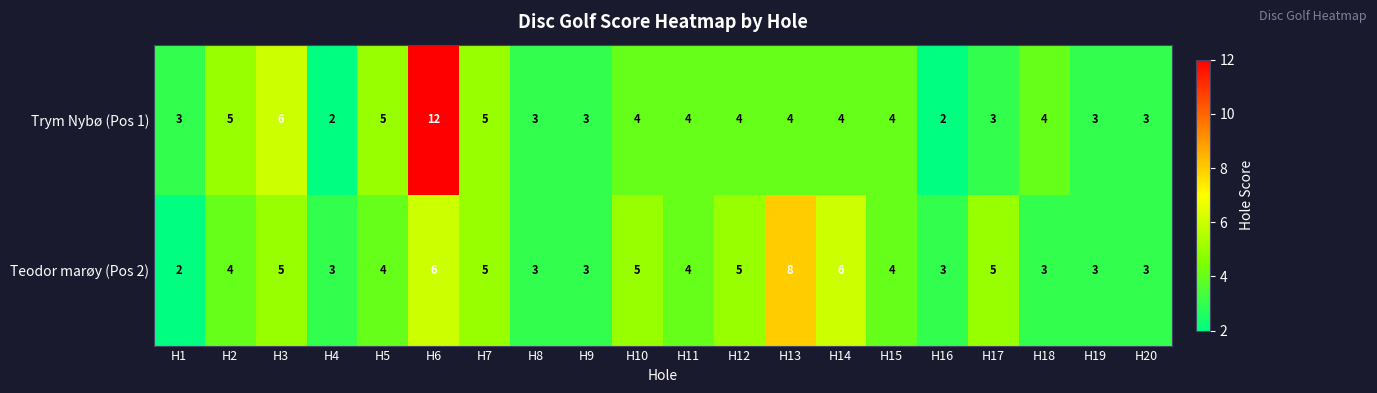

List the series in order of their peak value, lowest first.

Teodor marøy (Pos 2), Trym Nybø (Pos 1)